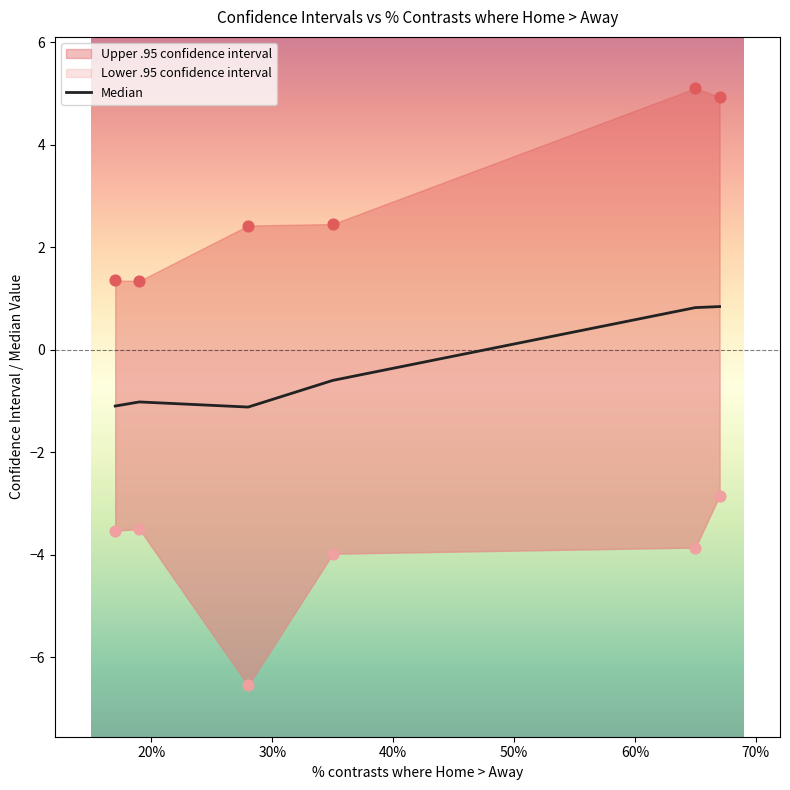

What is the change in value from 20% to 30%?

-0.1